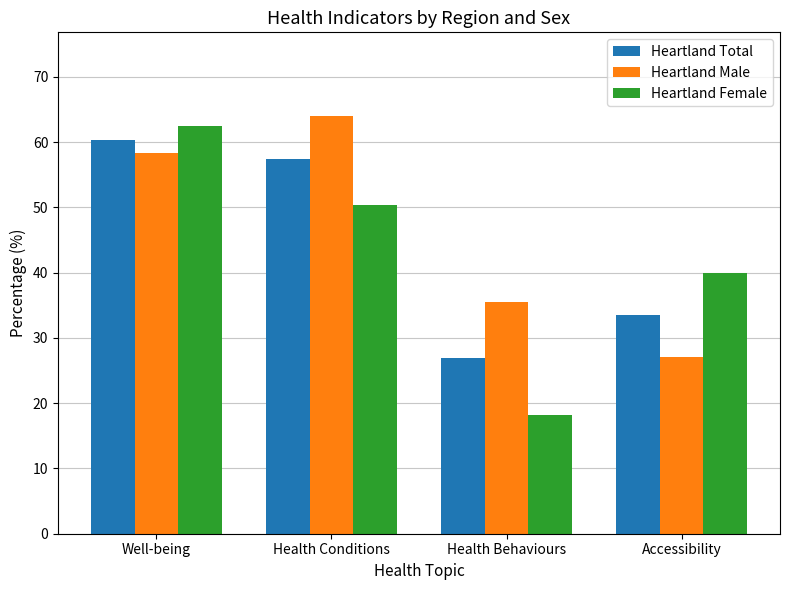

Which series has the widest spread of values?

Heartland Female